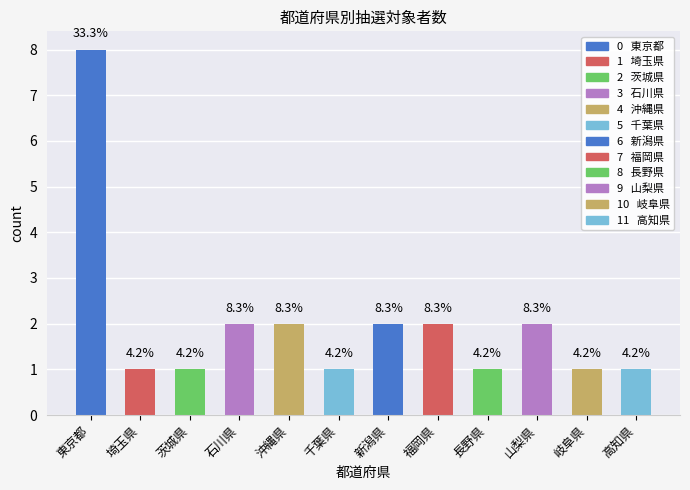

Rank the categories by value from highest to lowest.

東京都, 石川県, 沖縄県, 新潟県, 福岡県, 山梨県, 埼玉県, 茨城県, 千葉県, 長野県, 岐阜県, 高知県